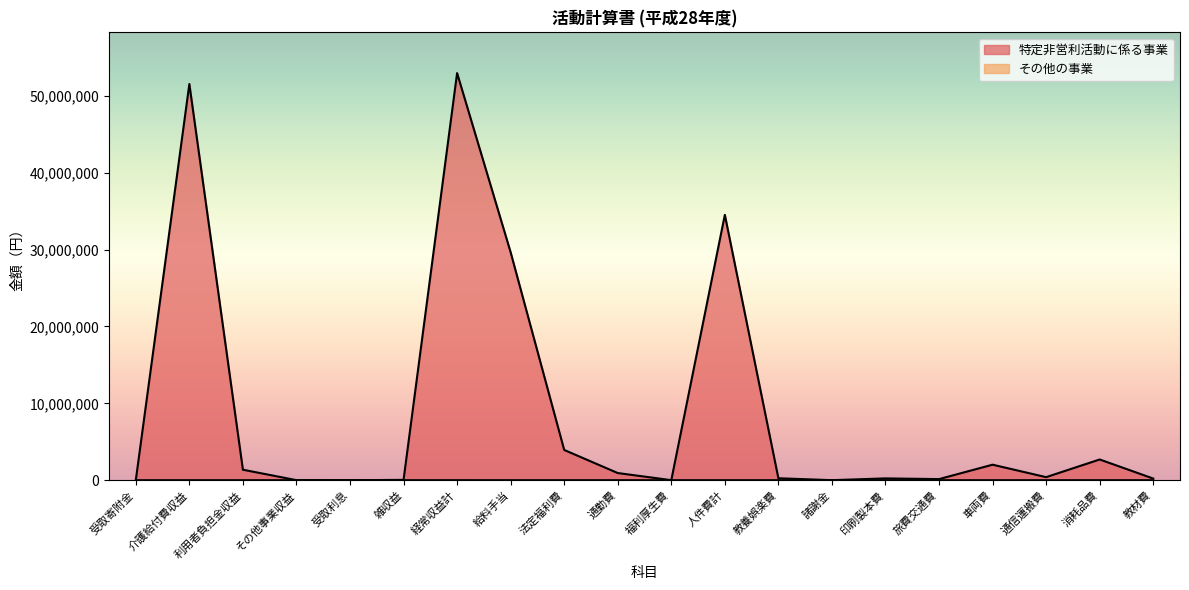

What is the value of the その他の事業 point at the 4th from the left?

1800